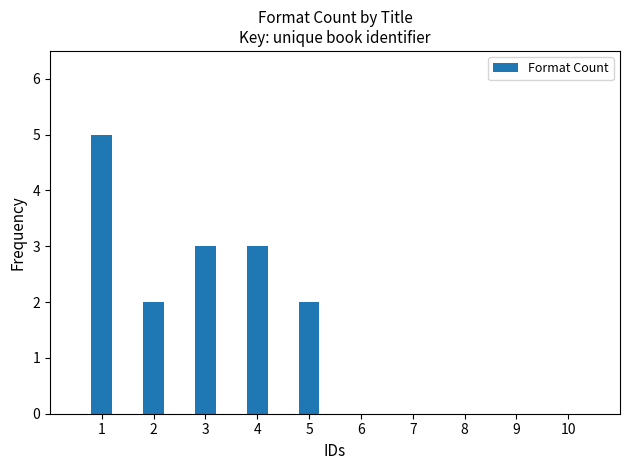

The chart shows a value of 5 at 1. True or false?

True